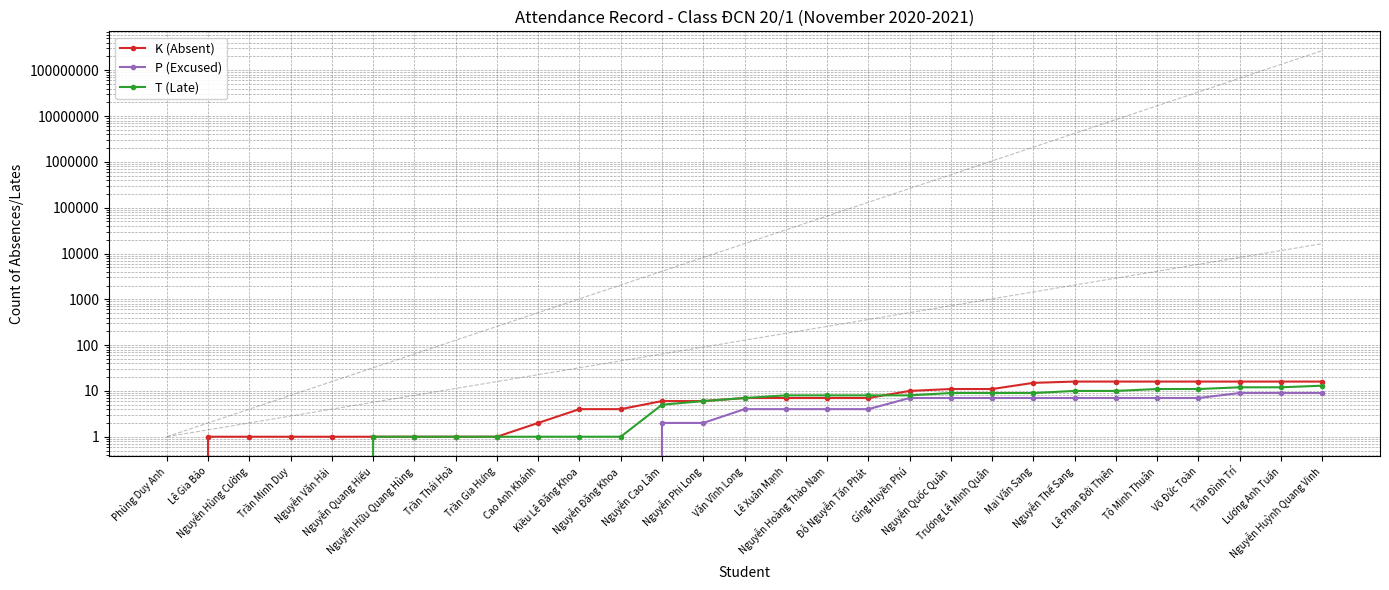

Which series ends up on top after the final intersection of K (Absent) and T (Late)?

K (Absent)